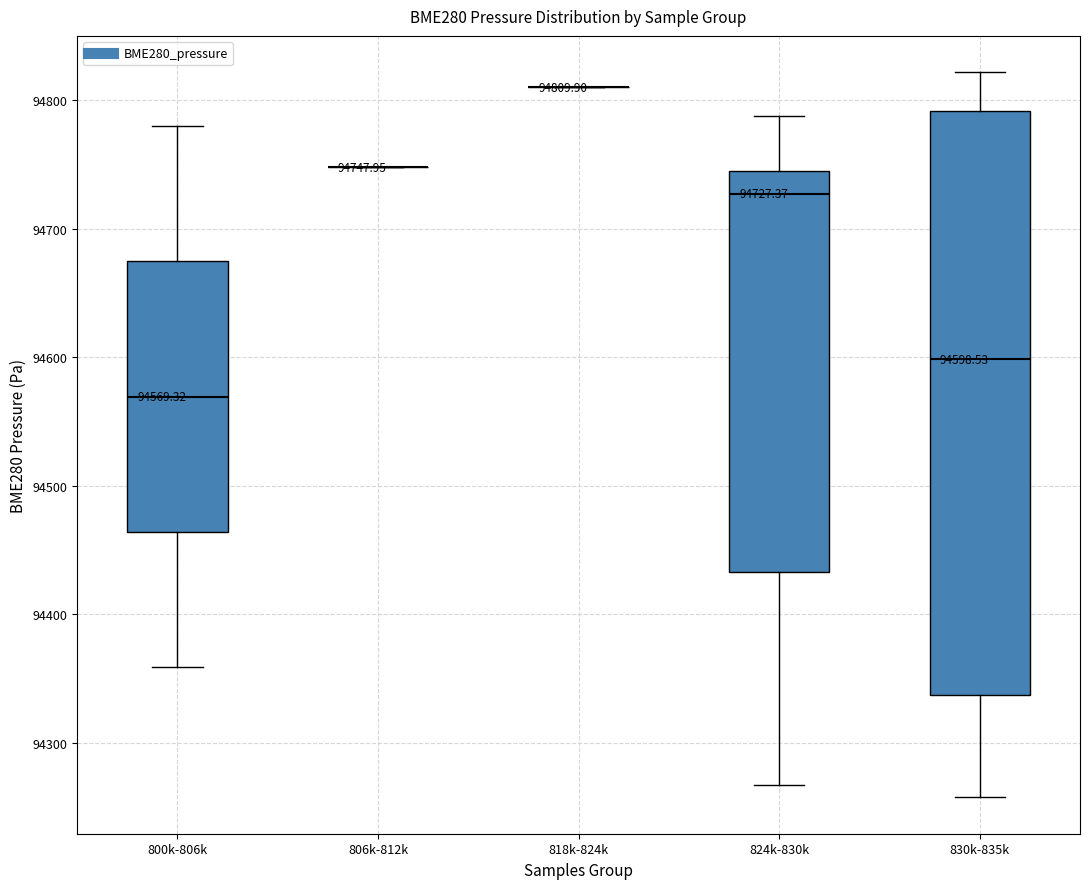

Which box is the tallest, from its lower edge to its upper edge?

830k-835k